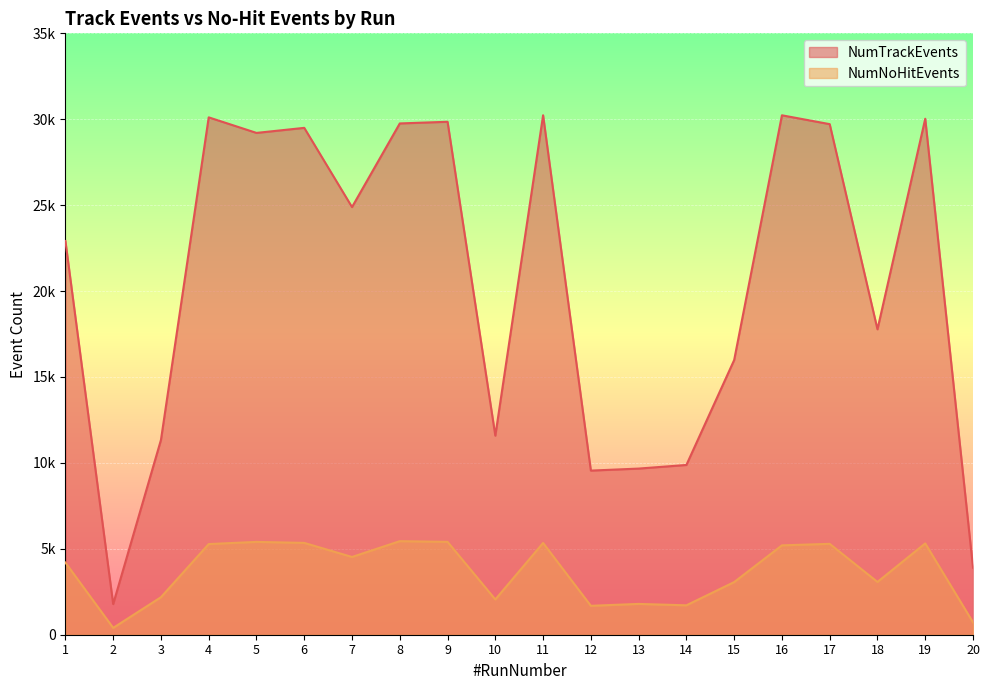

Is it true that NumTrackEvents equals 7482 at 3?

False